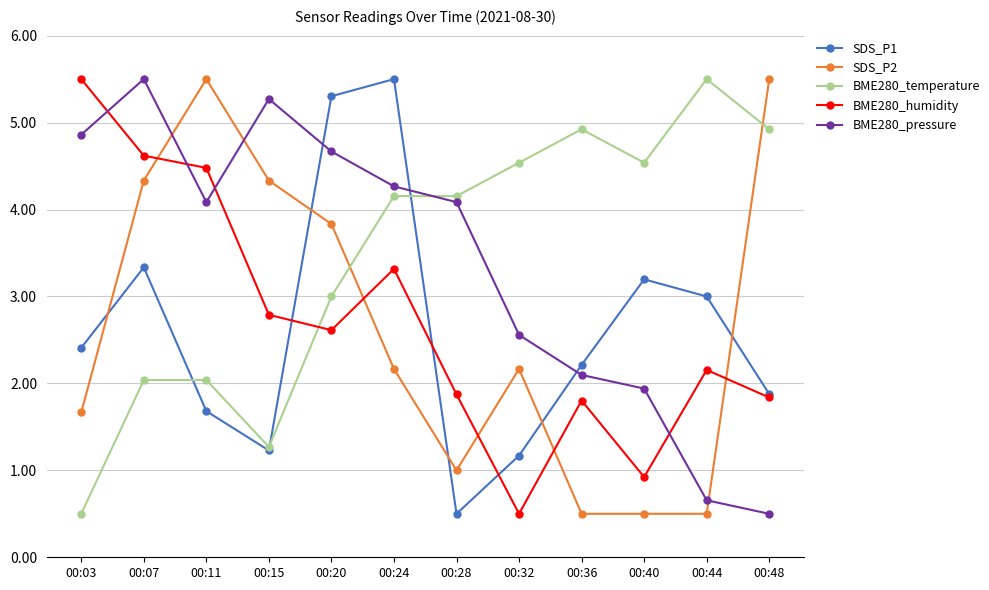

What is the difference between the highest and lowest values at 00:24?

3.3